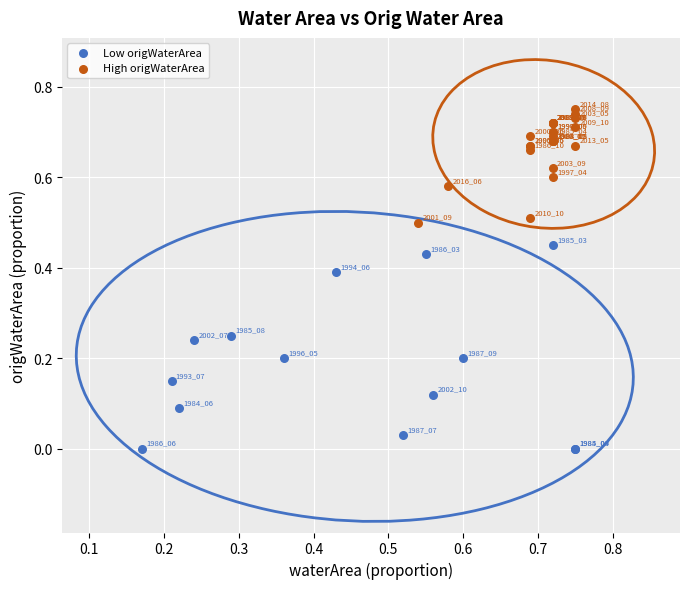

Which series contains the highest Y value?

High origWaterArea